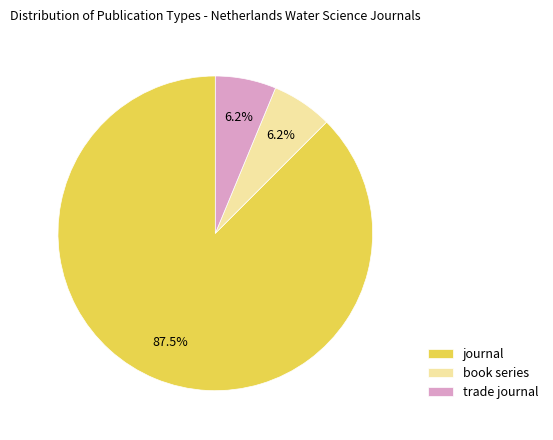

Does book series represent more than half of the total?

No